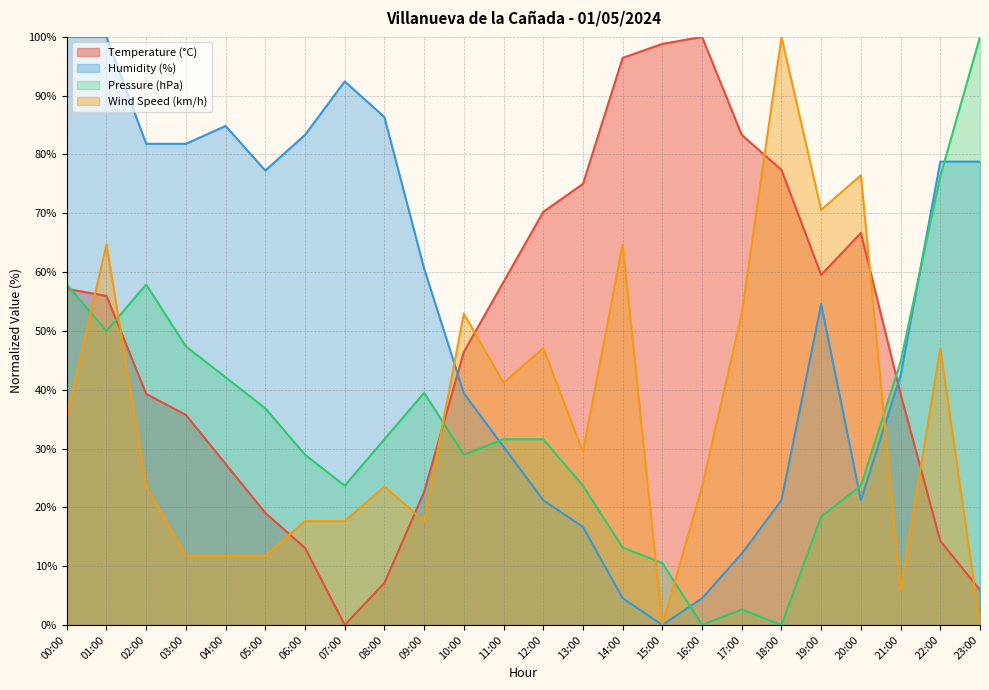

At which label does Wind Speed (km/h) reach its minimum?

15:00